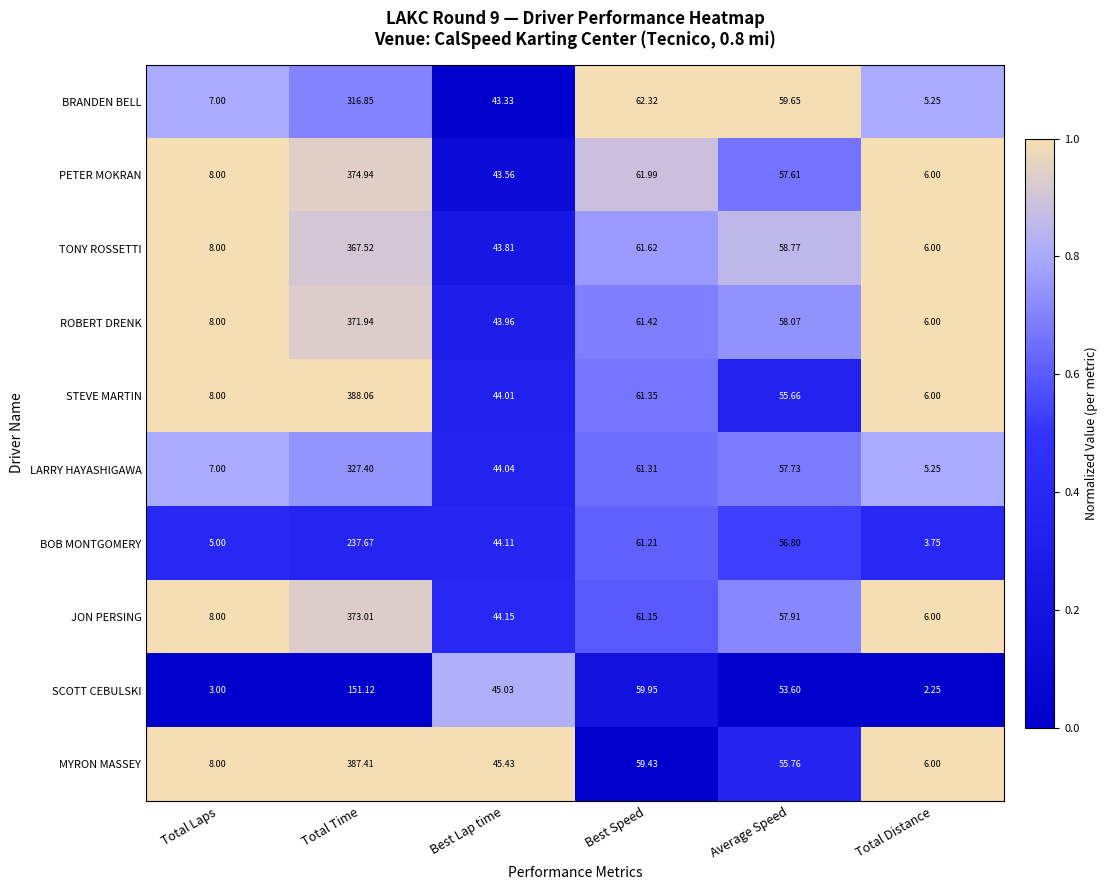

Which series changed the most between Average Speed and Total Distance?

BRANDEN BELL